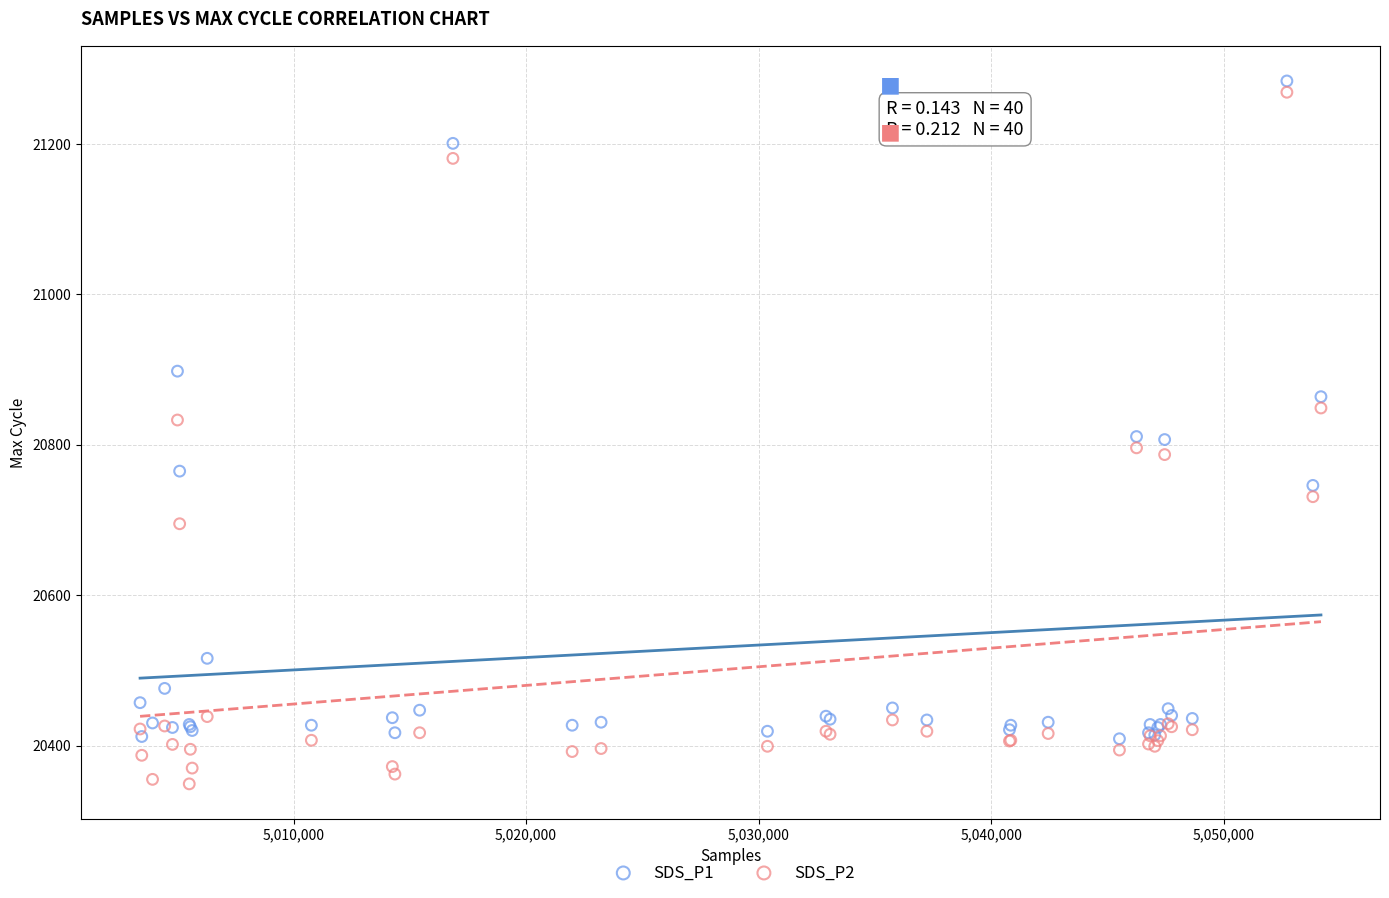

Which series has the widest spread of Y values?

SDS_P2